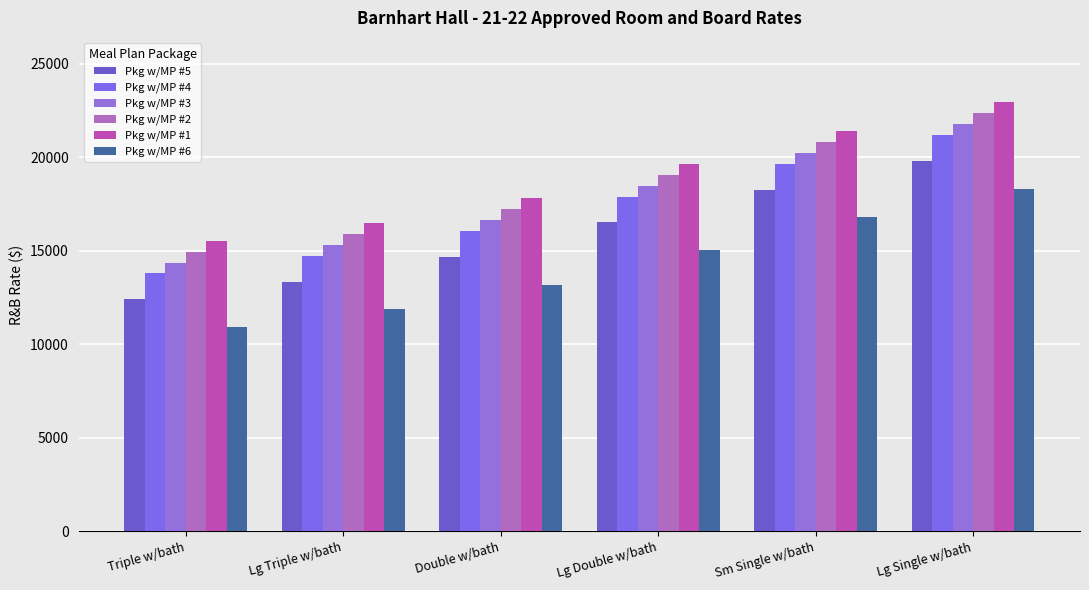

What is the difference between the Pkg w/MP #2 values at Lg Triple w/bath and Double w/bath?

1314